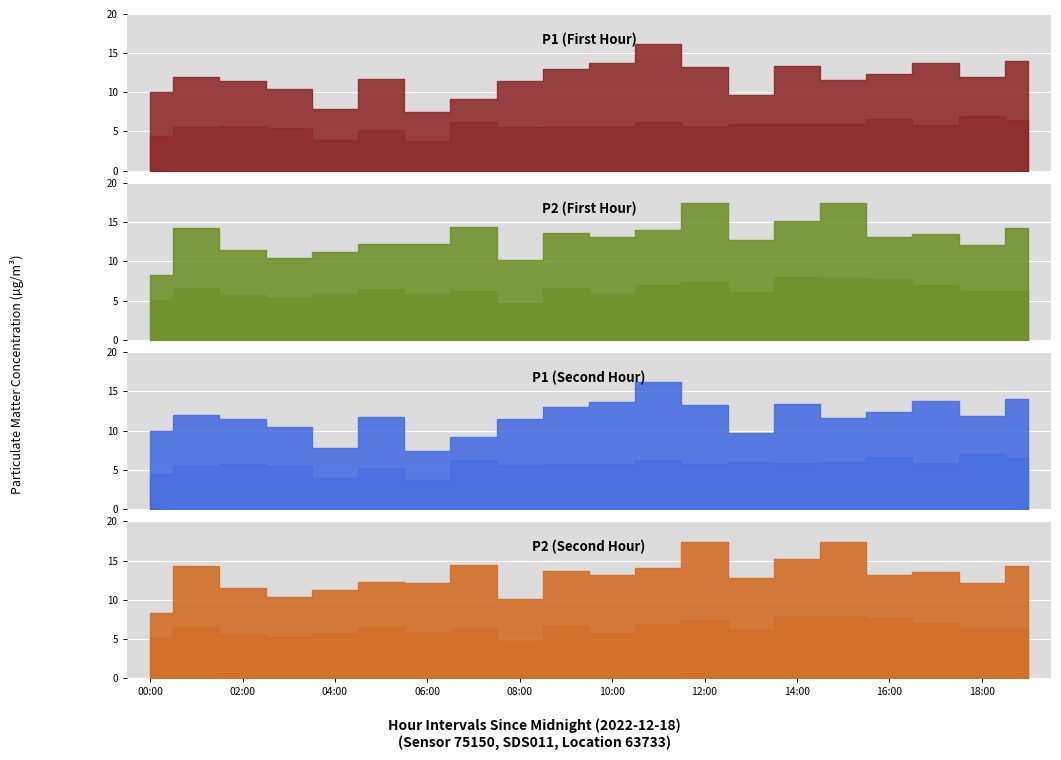

What is the spread (max minus min) of values at 18:00?

5.0